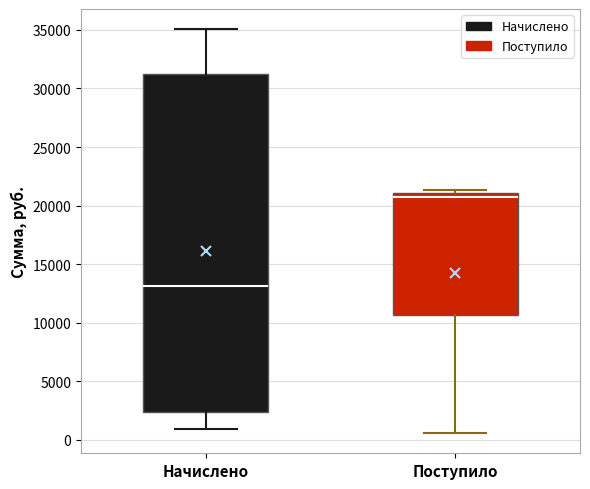

Which box has the lowest median line?

Начислено